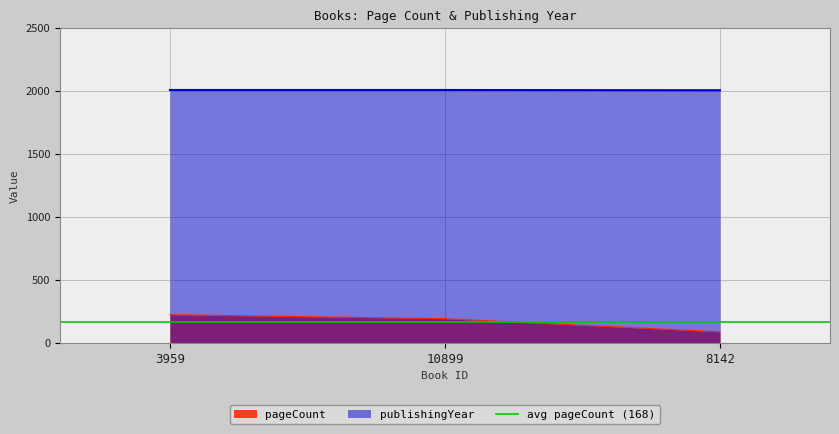

Reading left to right, extract all data points from this chart.

pageCount: 224	192	88
publishingYear: 2008	2008	2006